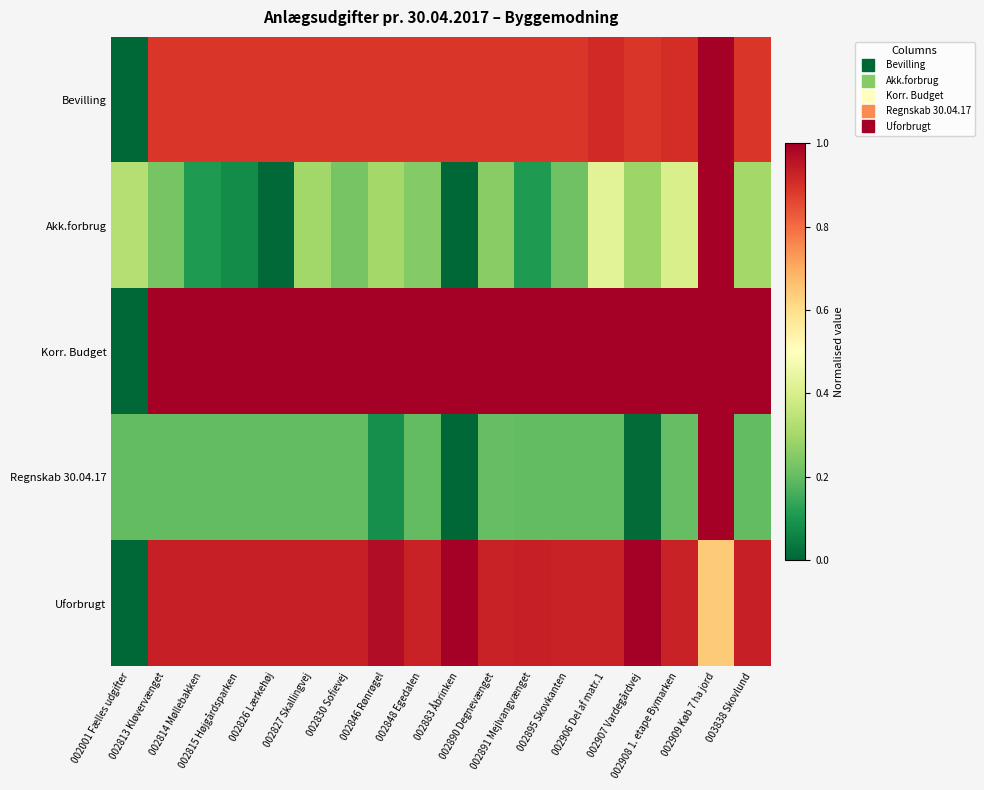

At 003838 Skovlund, list the series in order from largest to smallest.

Korr. Budget, Uforbrugt, Bevilling, Akk.forbrug, Regnskab 30.04.17